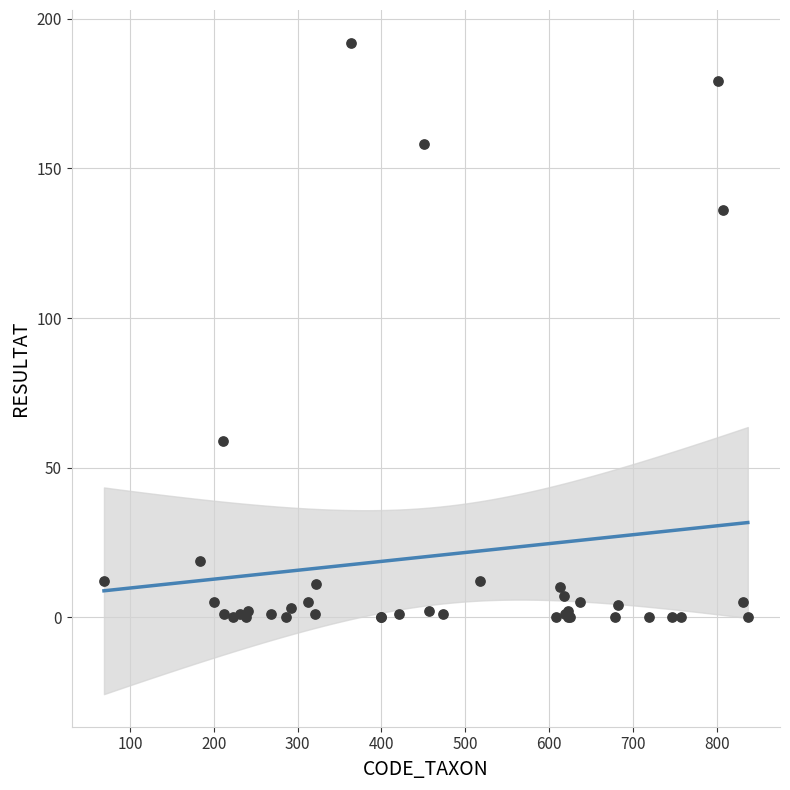

What Y value in the scatter plot is closest to 96?

59